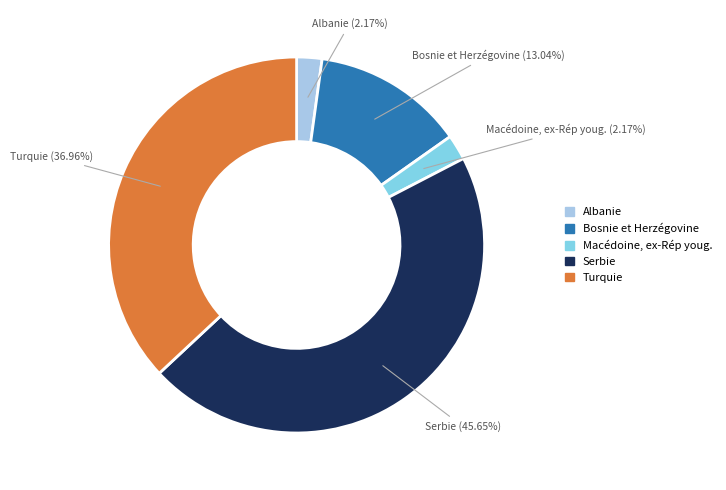

Does any single category account for the majority?

No